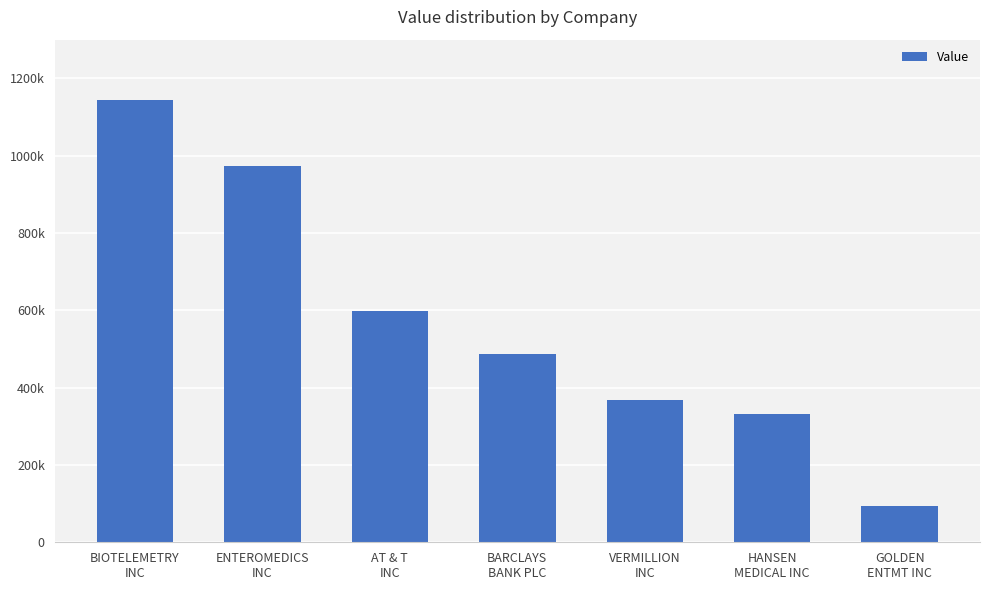

What is the change in value from BIOTELEMETRY
INC to AT & T
INC?

-546000